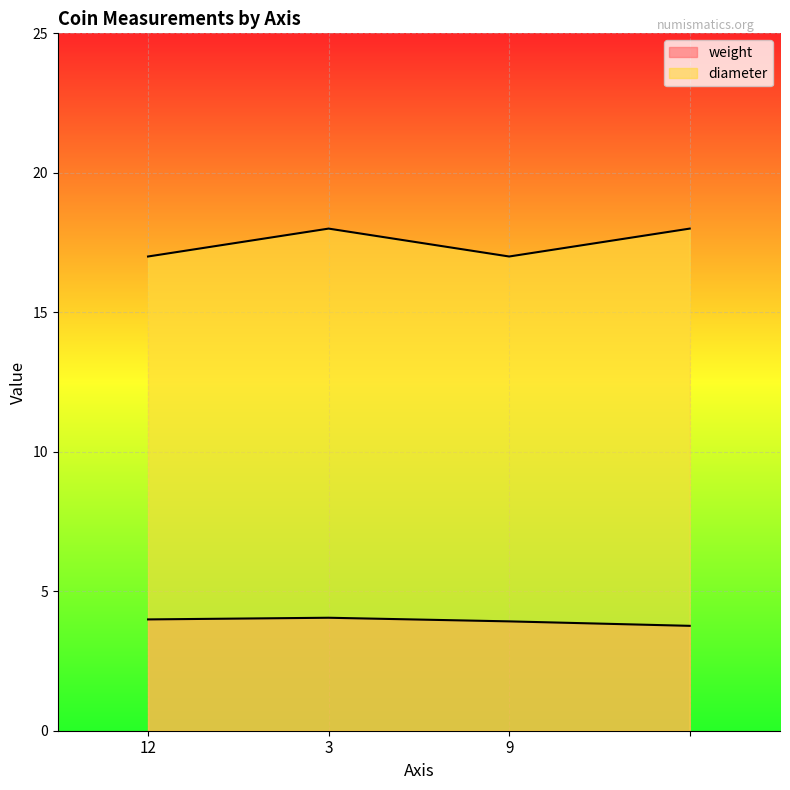

List the labels in order of diameter value, largest first.

3, , 12, 9